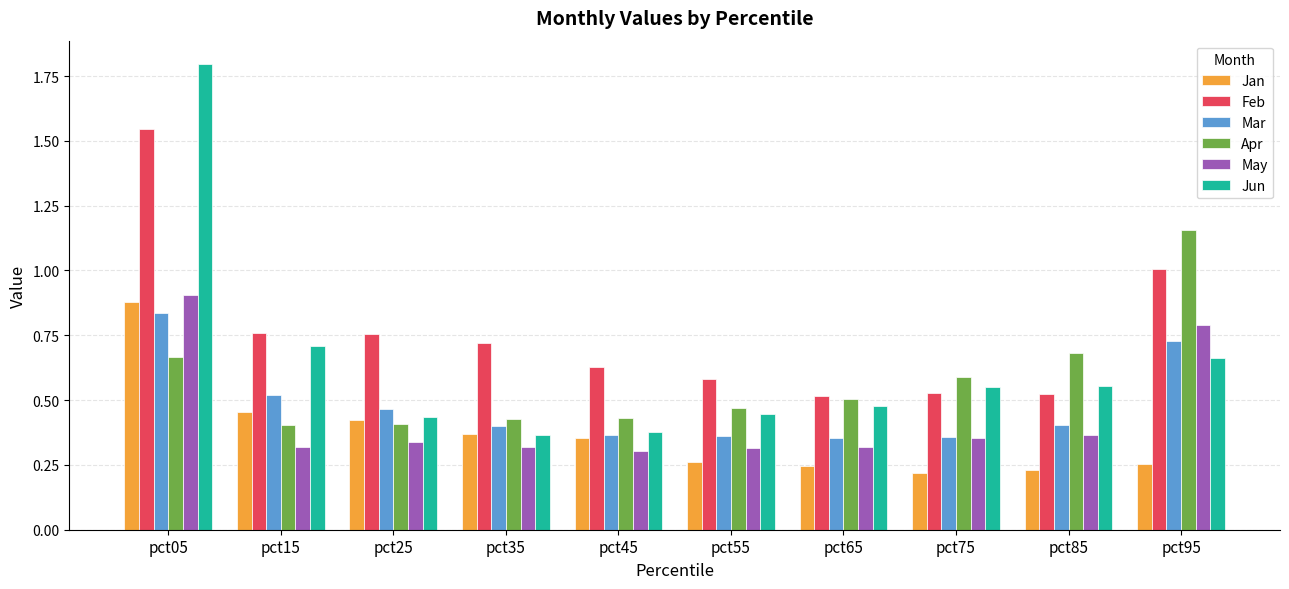

What value does the Jun series have at pct05?

1.8